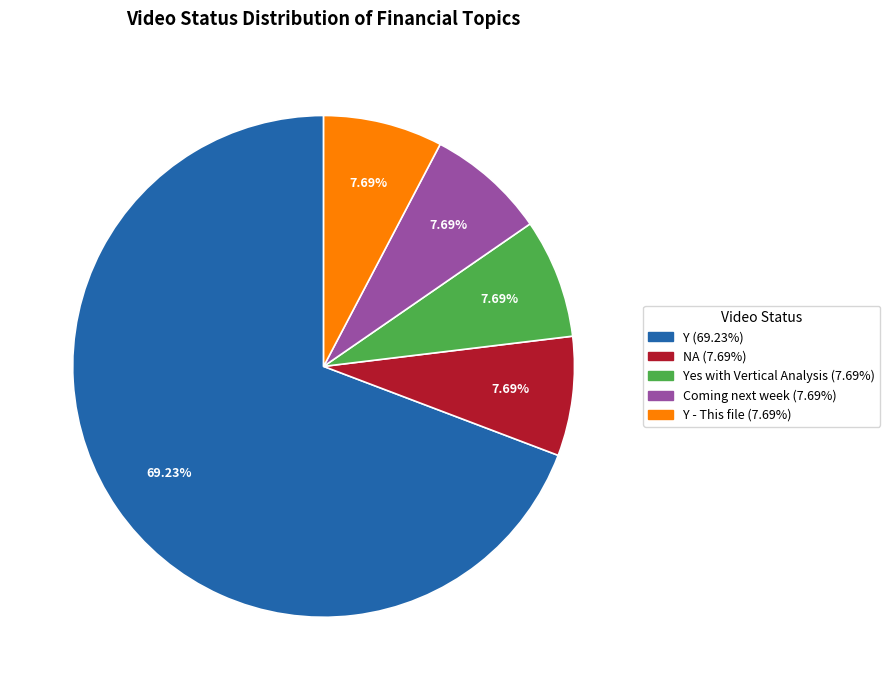

Does any single category account for the majority?

Yes